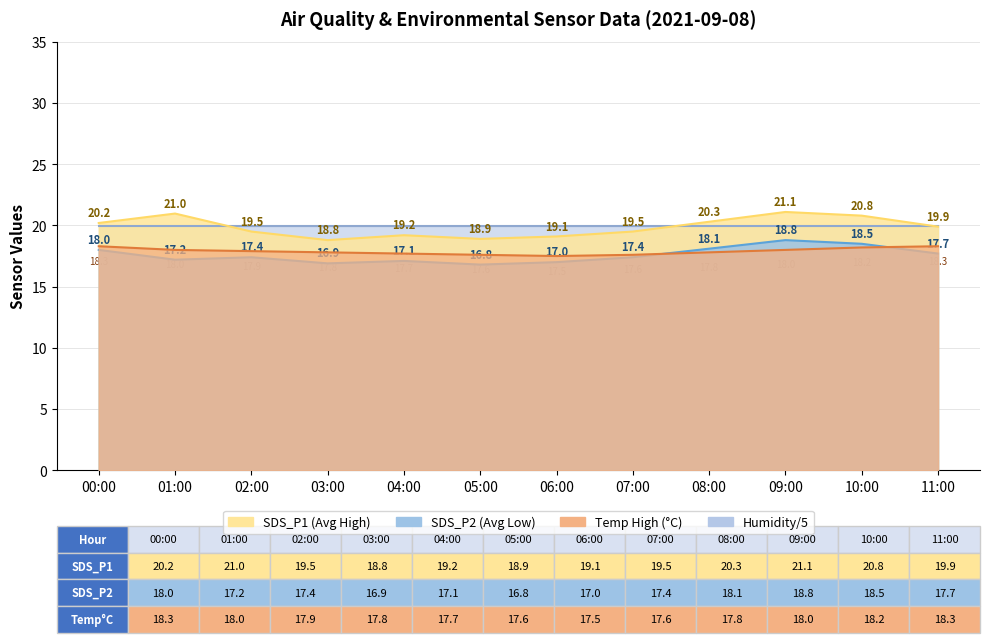

What is the total value across all series at 02:00?

54.8